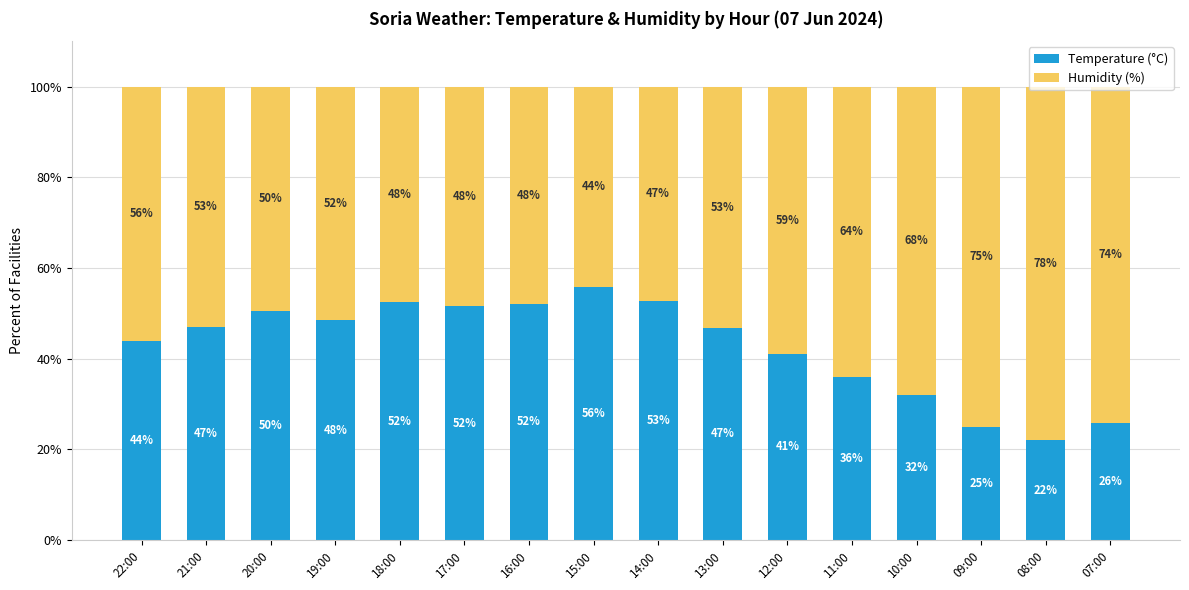

What is the total value across all series at 18:00?

100.0